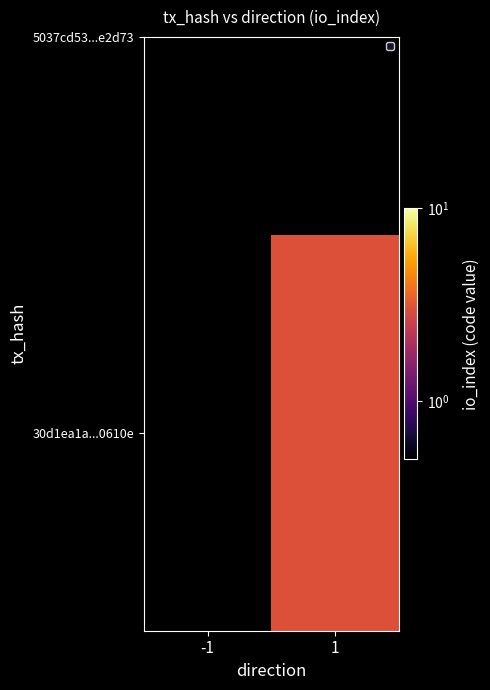

Rank the categories by value from lowest to highest.

-1, 1